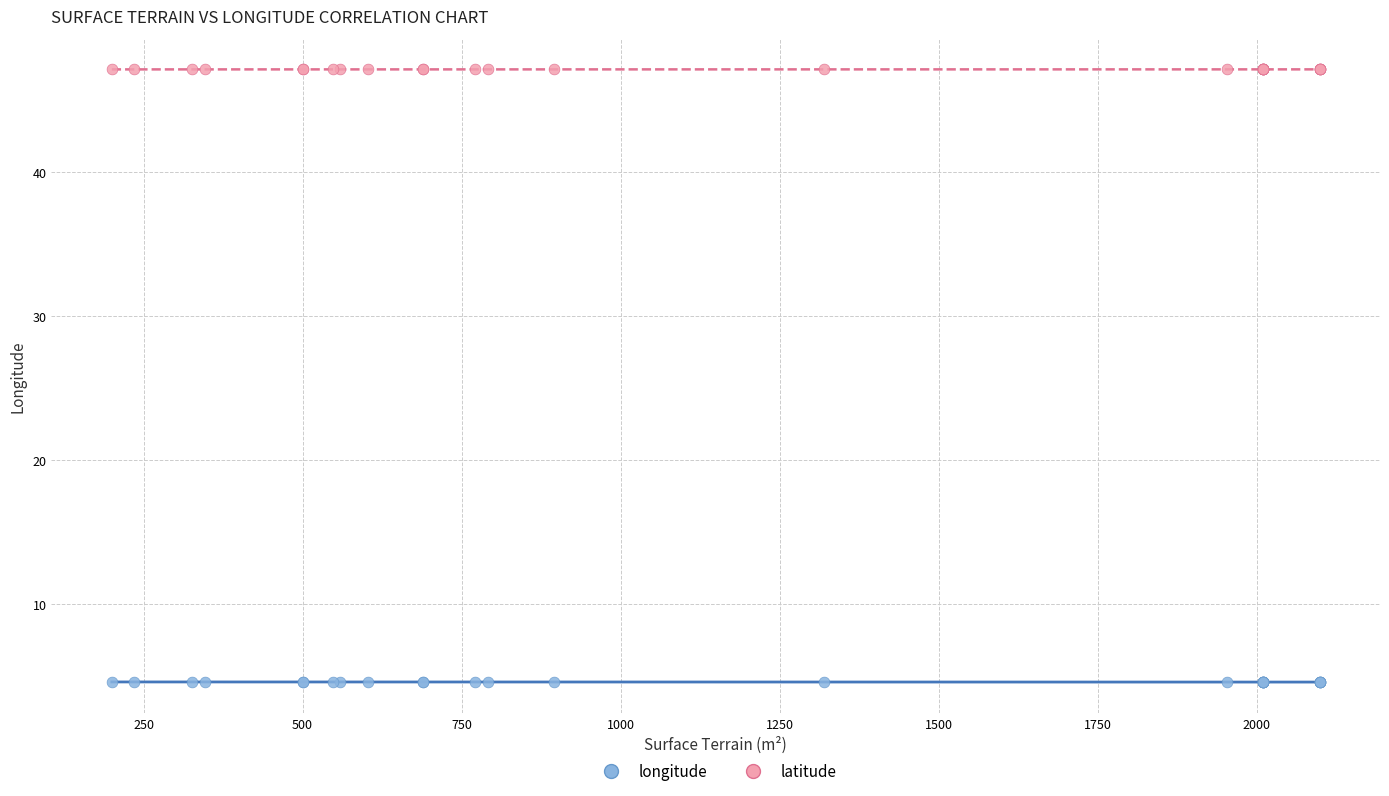

Which series reaches the maximum Y coordinate?

latitude